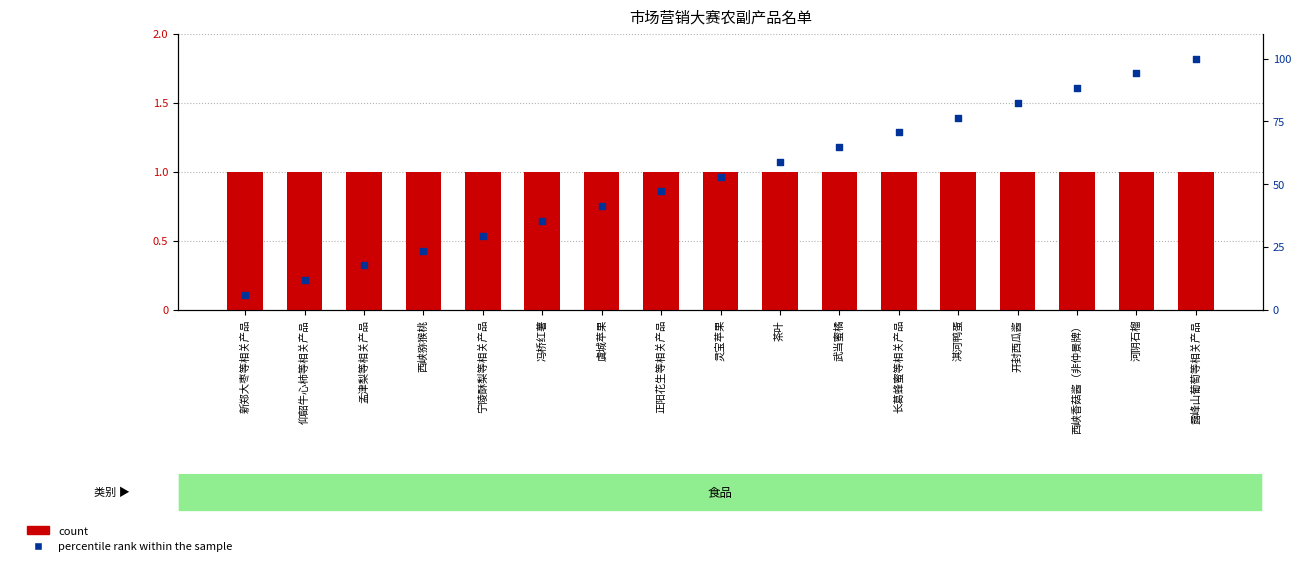

What is the total value across all series at 西峡香菇酱（非仲景牌）?

89.2